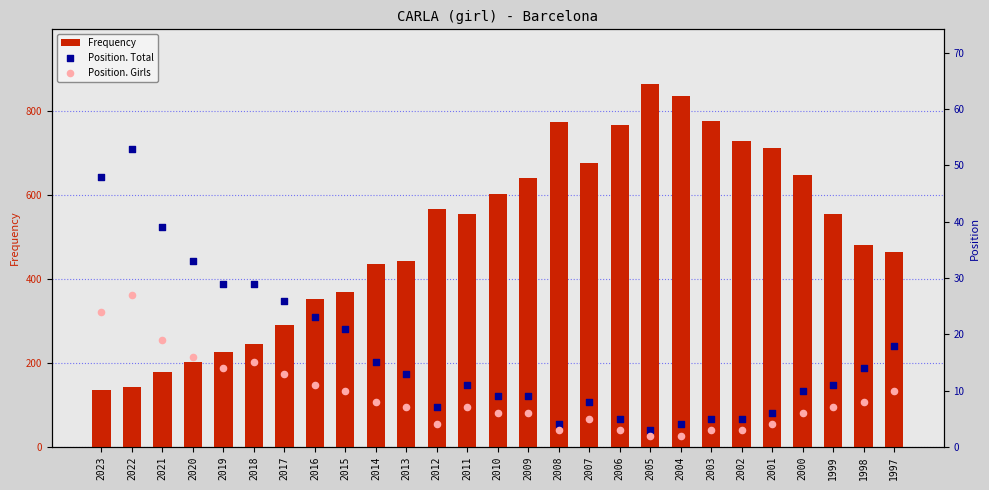

Which series has the widest spread of Y values?

Frequency